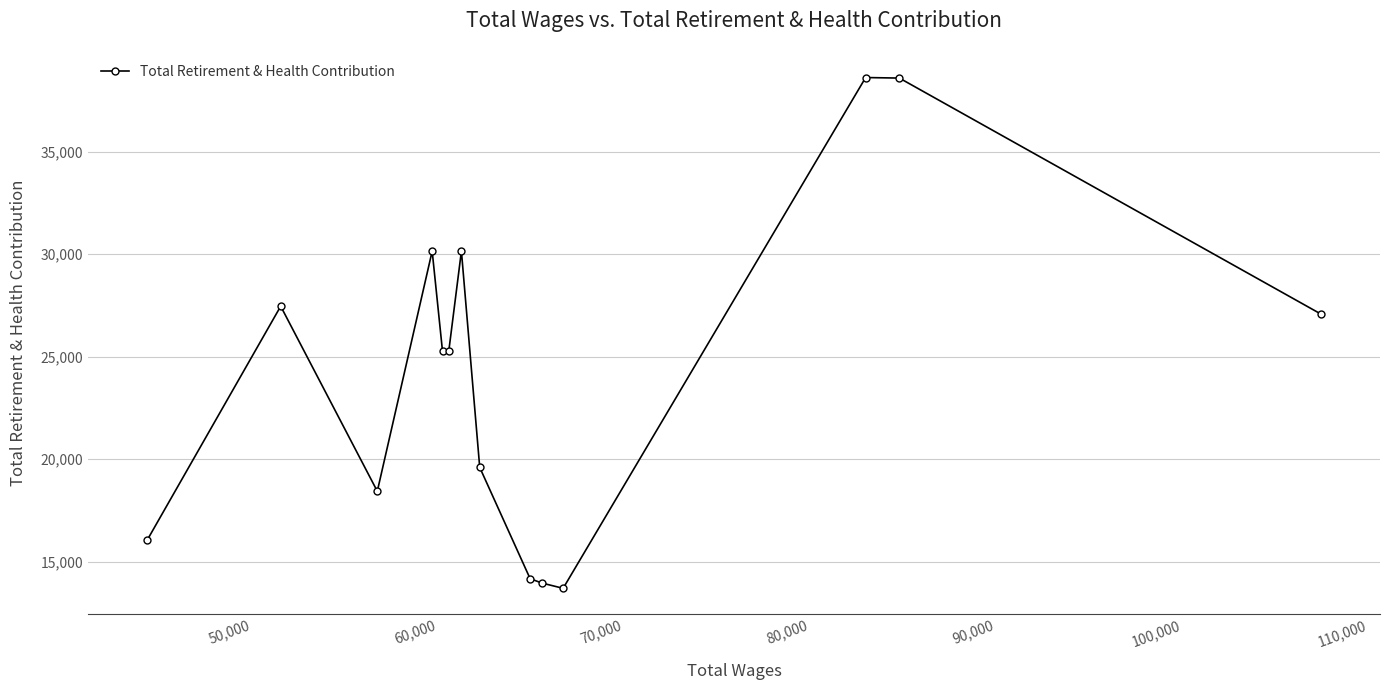

What is the value of the 8th point from the left?

19604